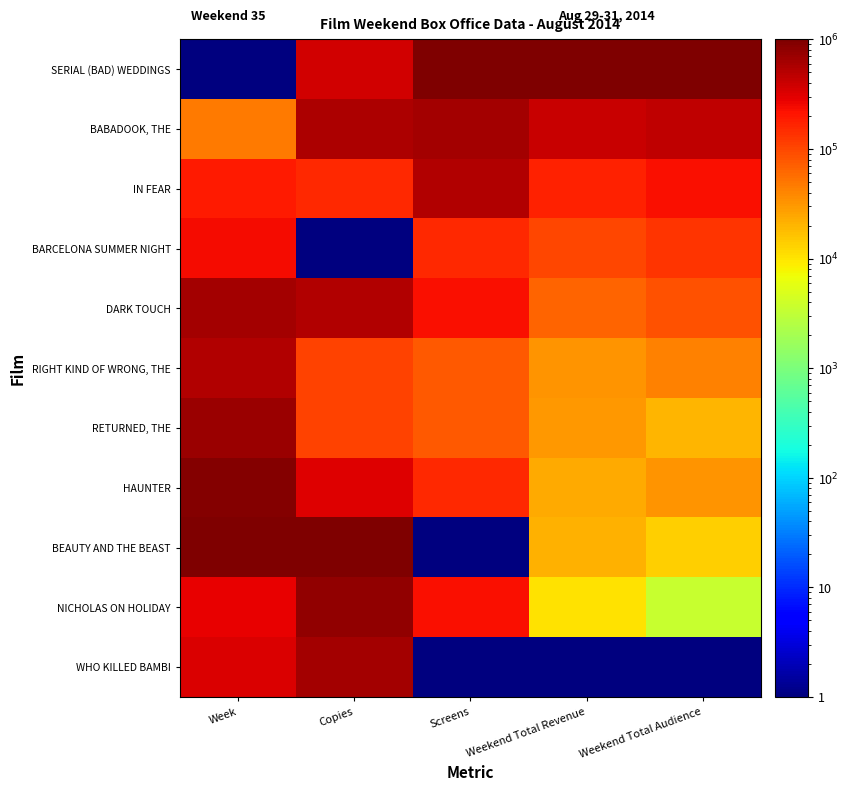

At how many categories does at least one series exceed 367298?

5